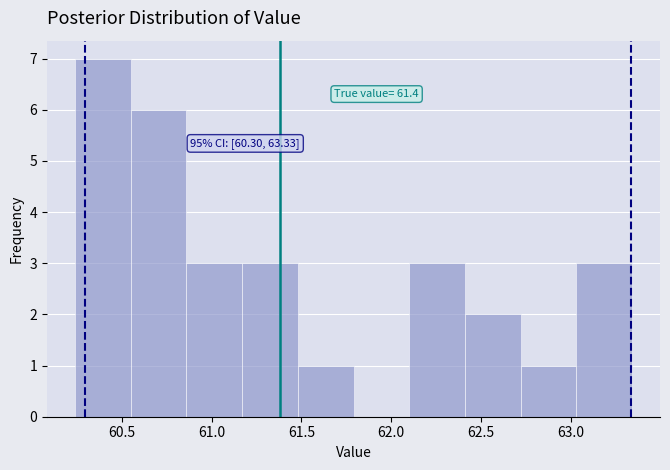

Which range on the x-axis has the tallest bar?

60.24 to 60.55